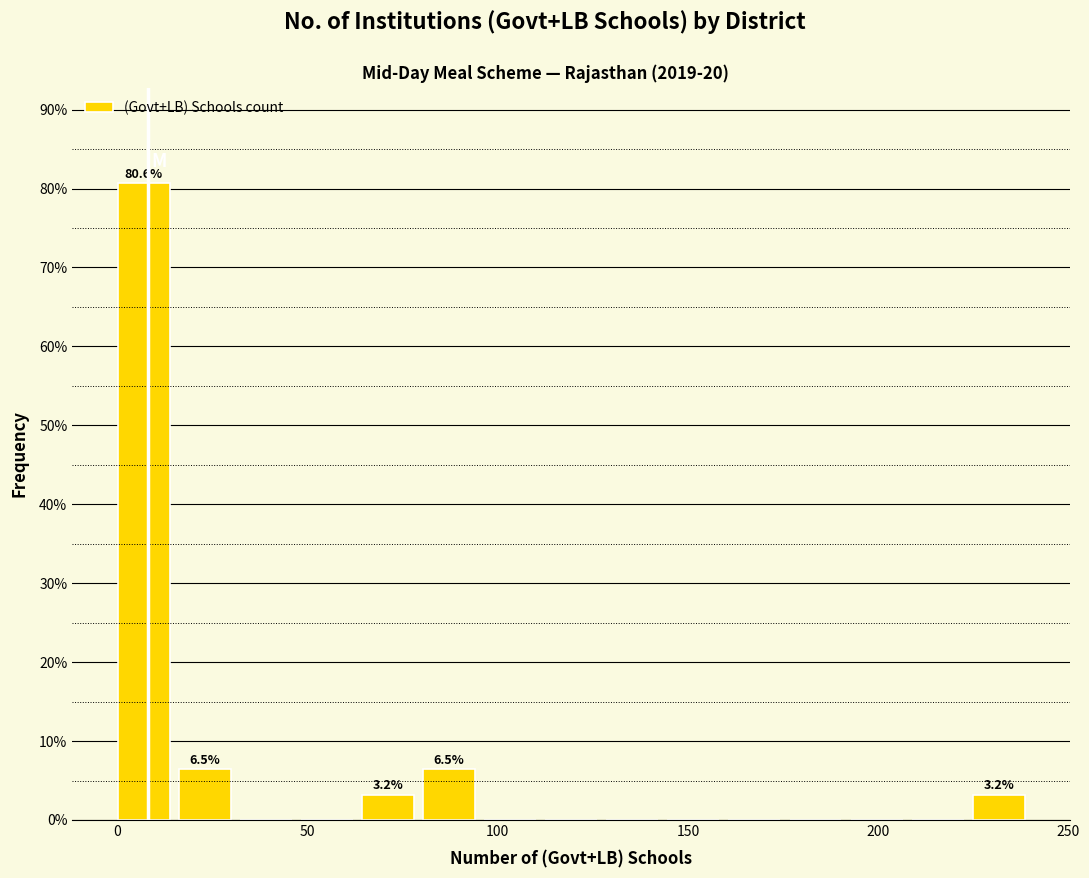

Around what value on the x-axis is the tallest bar? Give the approximate position of its centre, as read against the axis.

5